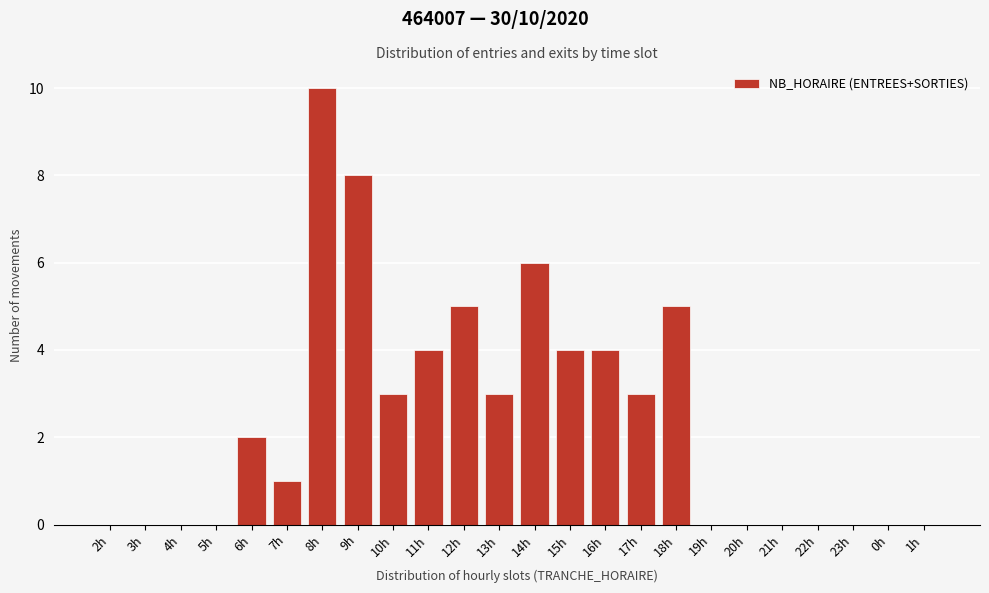

Reading left to right, list all the values displayed in this chart.

2h=0	3h=0	4h=0	5h=0	6h=2	7h=1	8h=10	9h=8	10h=3	11h=4	12h=5	13h=3	14h=6	15h=4	16h=4	17h=3	18h=5	19h=0	20h=0	21h=0	22h=0	23h=0	0h=0	1h=0